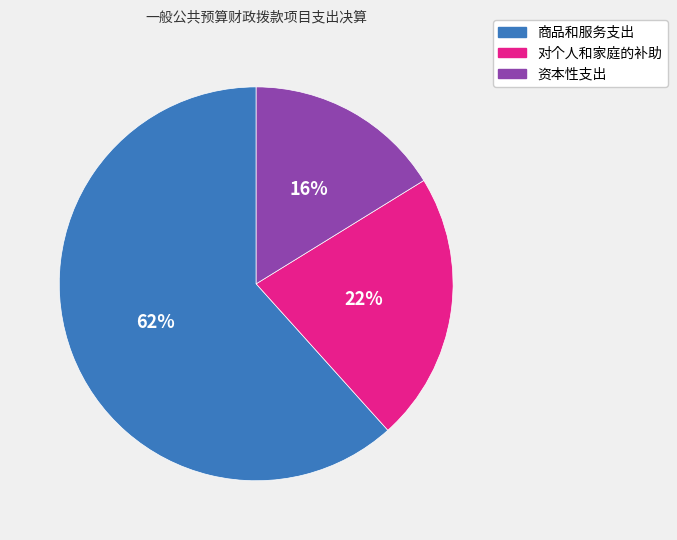

To the nearest percent, what portion does 资本性支出 represent?

16%